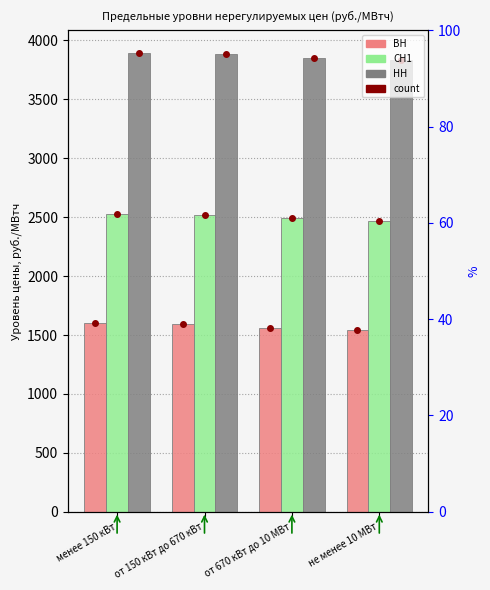

The value of СН1 at от 150 кВт до 670 кВт is 2521.3. True or false?

True